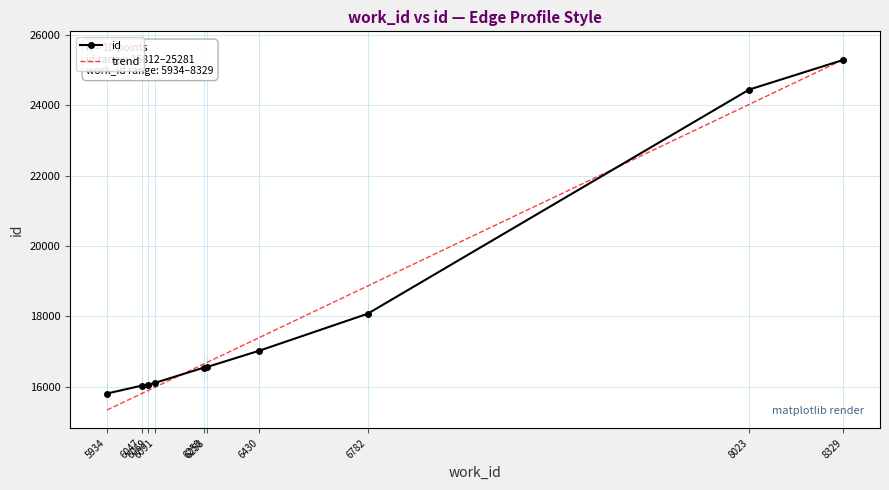

What is the value of the 10th point from the left?

25281